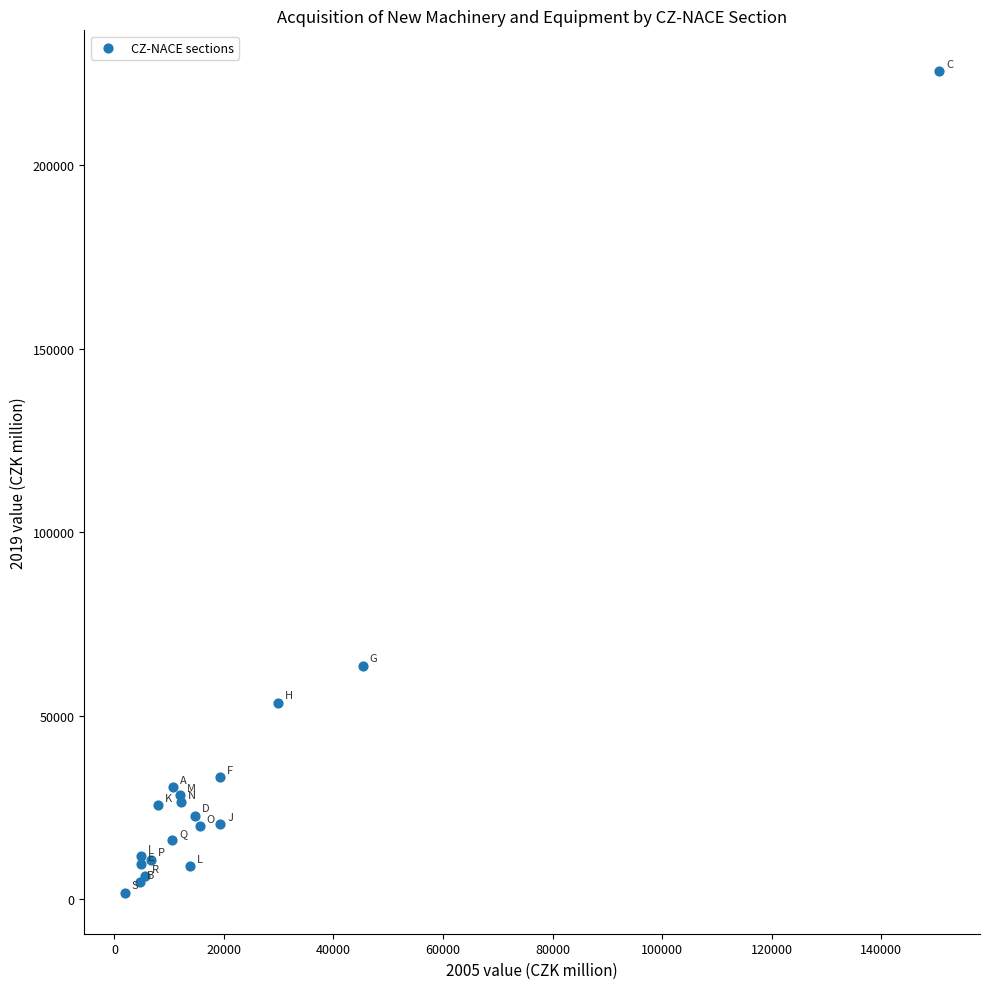

What Y value in the scatter plot is closest to 113649?

63614